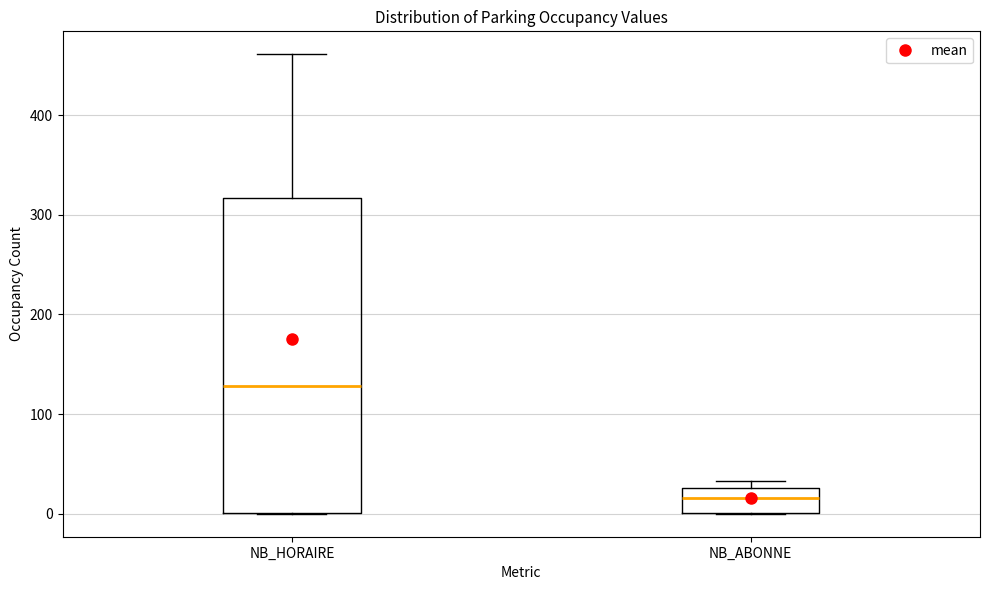

Which box has the highest median line?

NB_HORAIRE